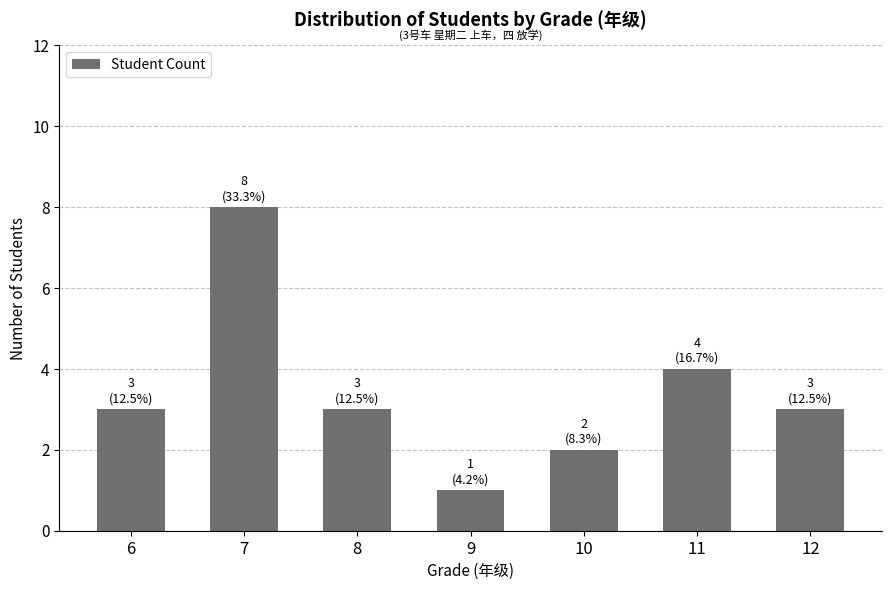

What is the sum of all values?

24